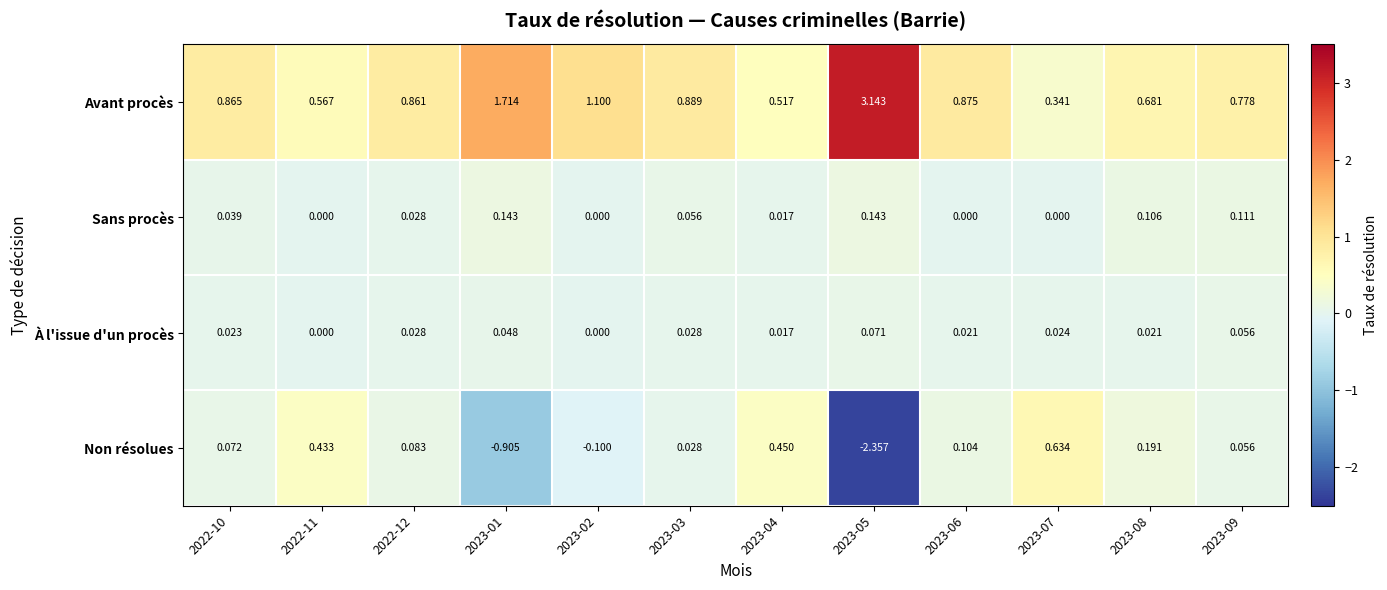

Which series has the largest total across all categories?

Avant procès